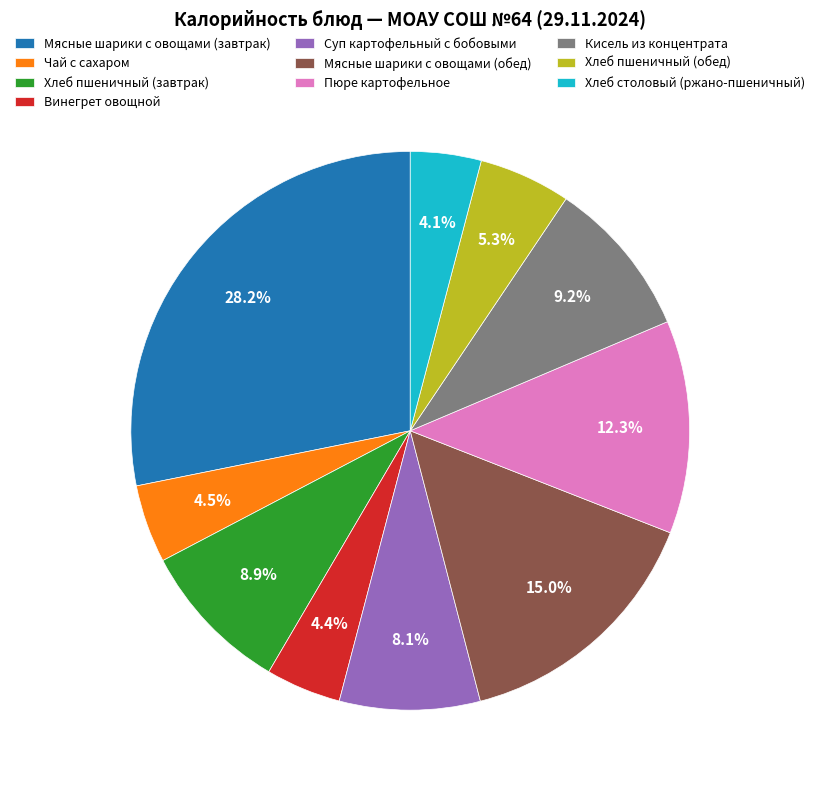

The Мясные шарики с овощами (завтрак) slice represents 28% of the pie. True or false?

True